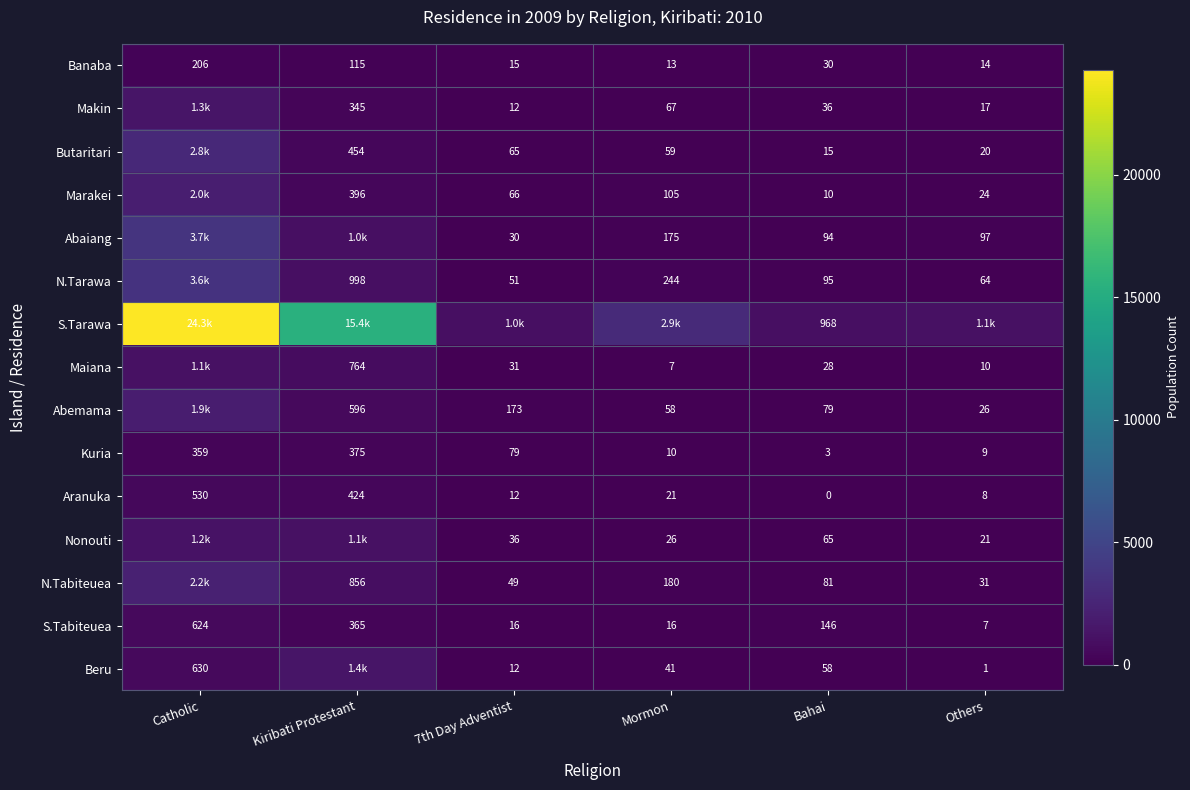

Where does the S.Tabiteuea series first go above 146?

Catholic